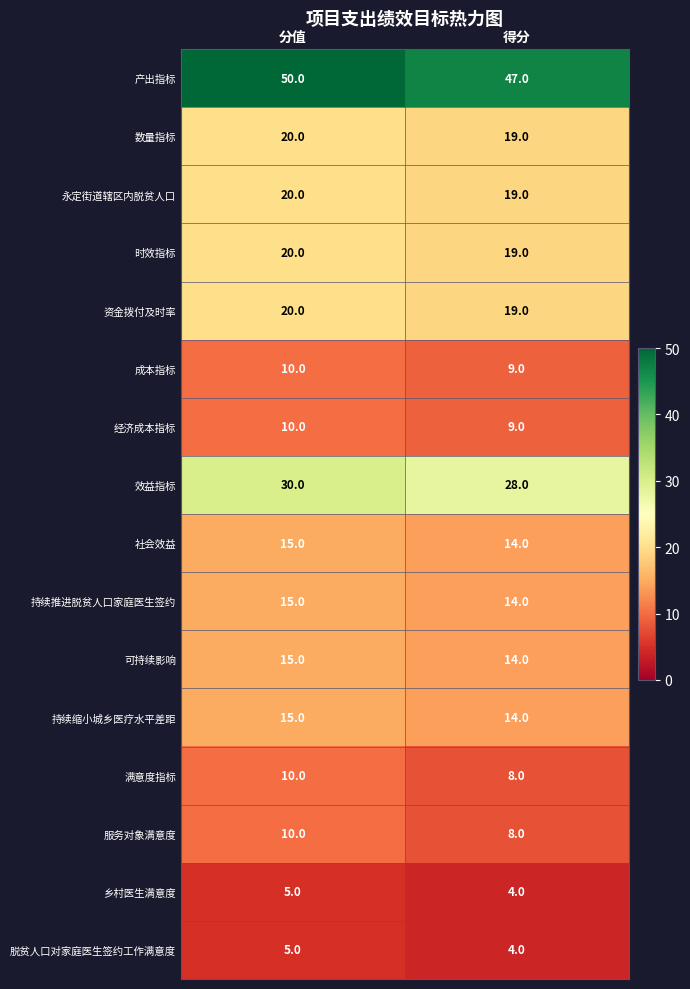

What is the sum of the 满意度指标 values at 分值 and 得分?

18